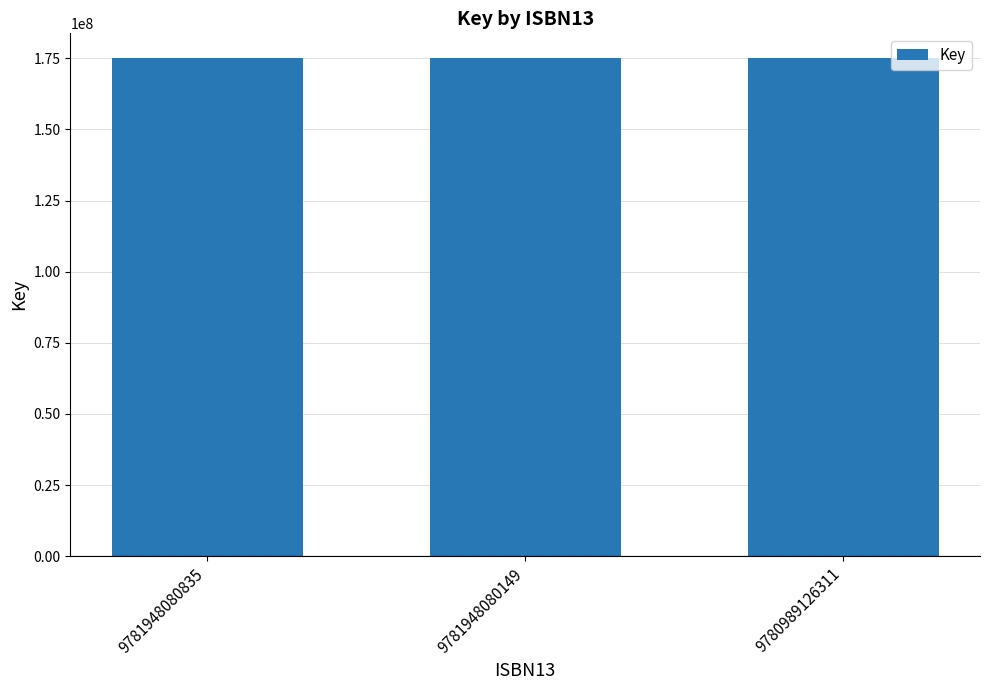

Is it true that the value at 9780989126311 is 175020765?

True